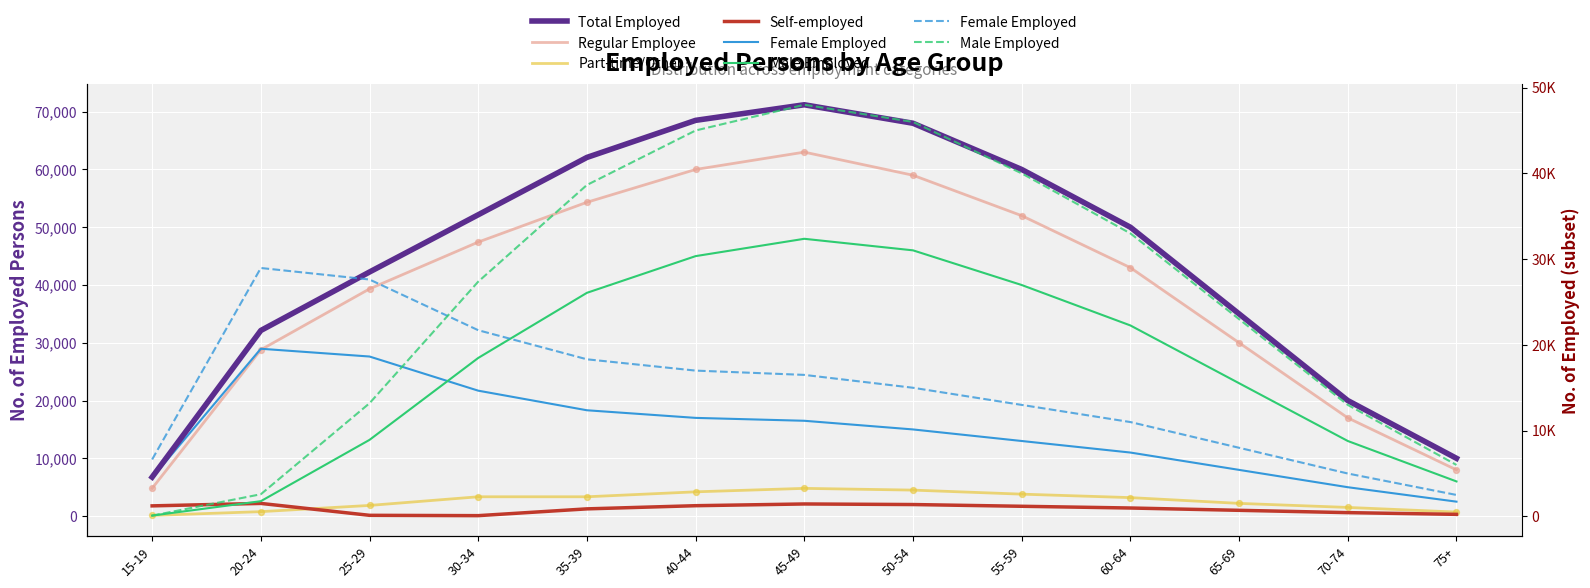

What is the total value across all series at 35-39?

177966